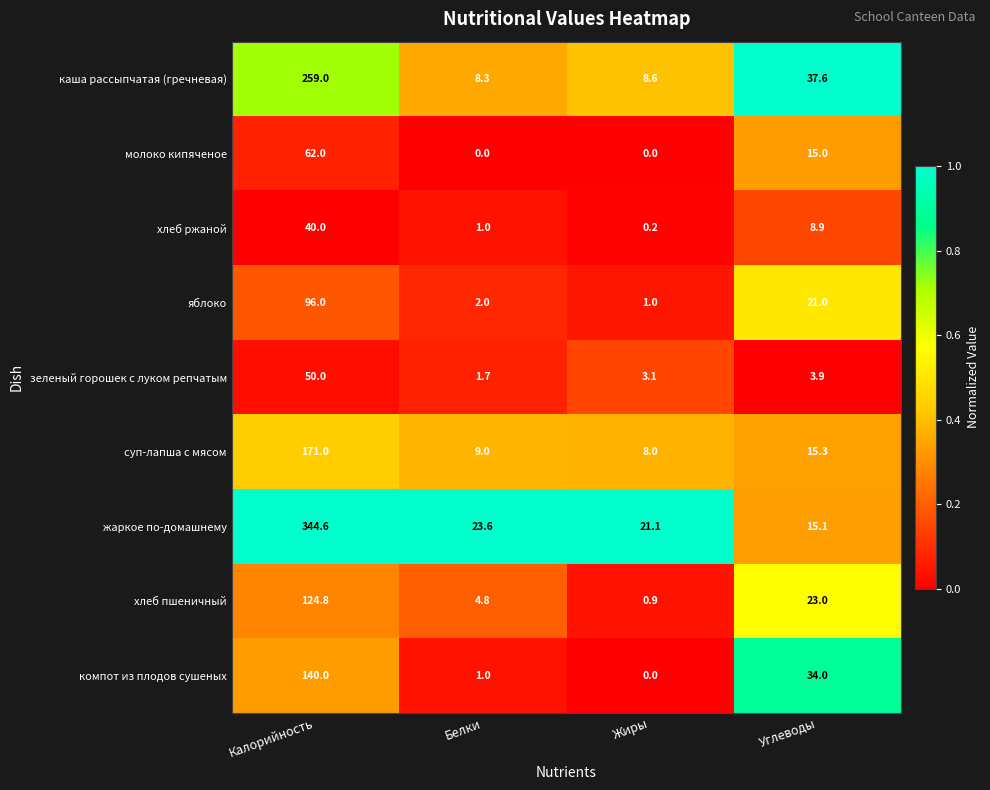

Where is каша рассыпчатая (гречневая) nearest to the value 133?

Углеводы